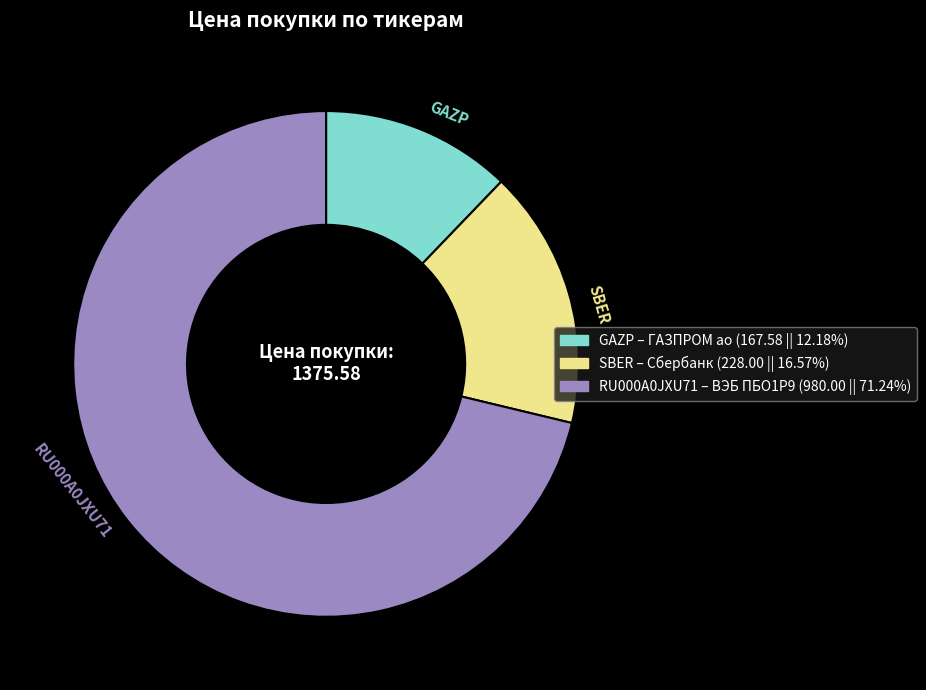

Rank the categories by value from lowest to highest.

GAZP, SBER, RU000A0JXU71